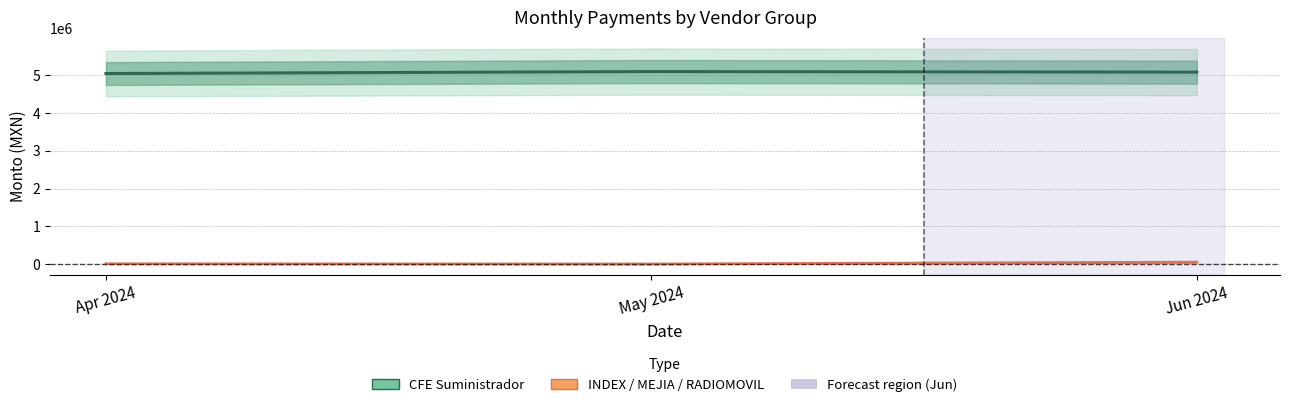

What is the label of the 3rd point from the left?

Jun 2024